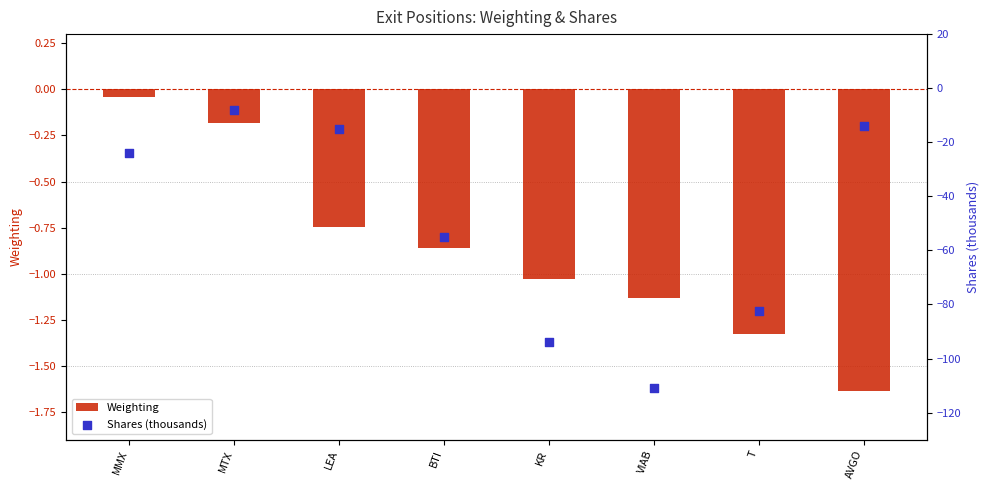

At which category is the sum across all series the highest?

MTX